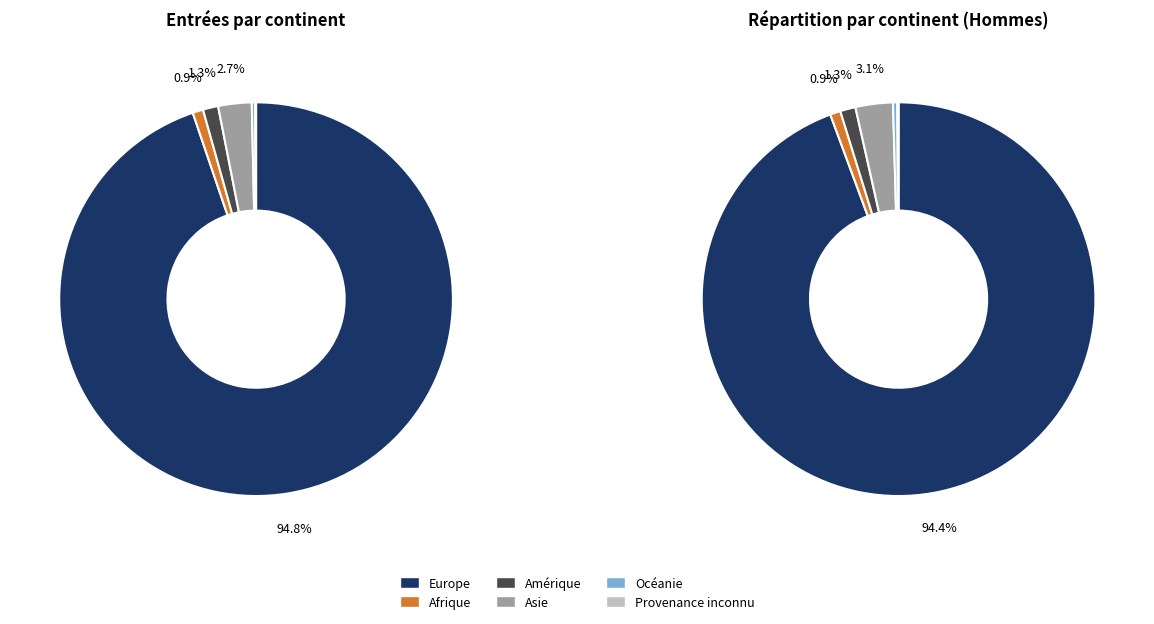

To the nearest percent, what is the difference between the Afrique and Asie slice percentages?

2%